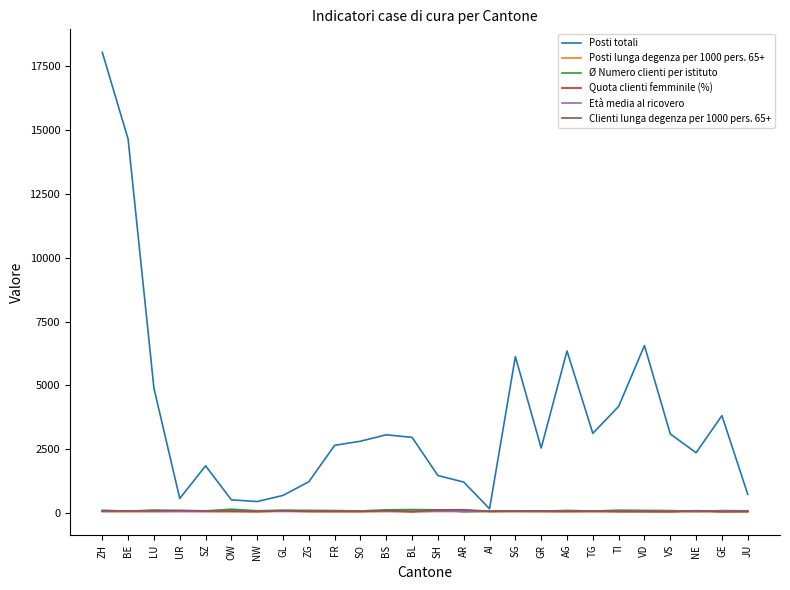

Between GL and AG, which series saw the biggest shift?

Posti totali